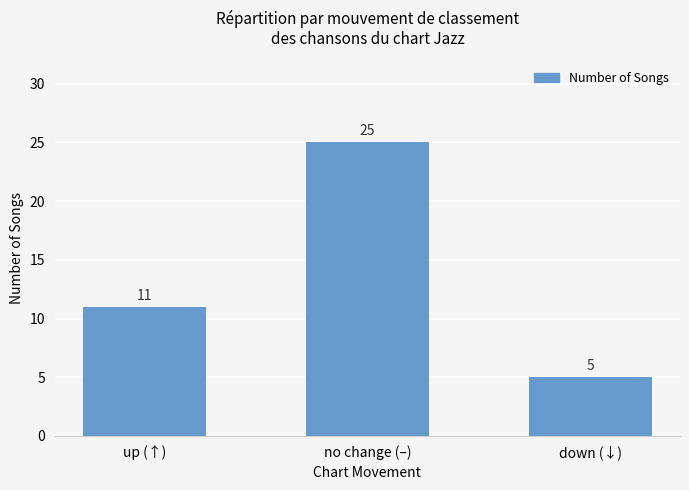

At which label is the value closest to 15?

up (↑)